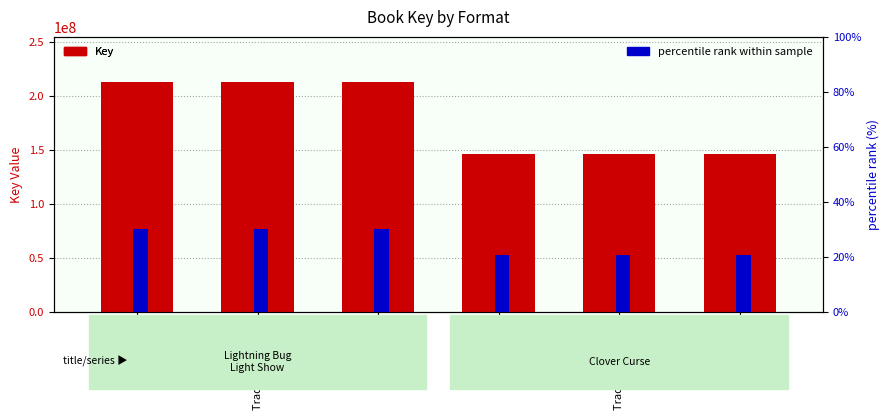

What is the label of the 4th bar from the left?

Hardcover